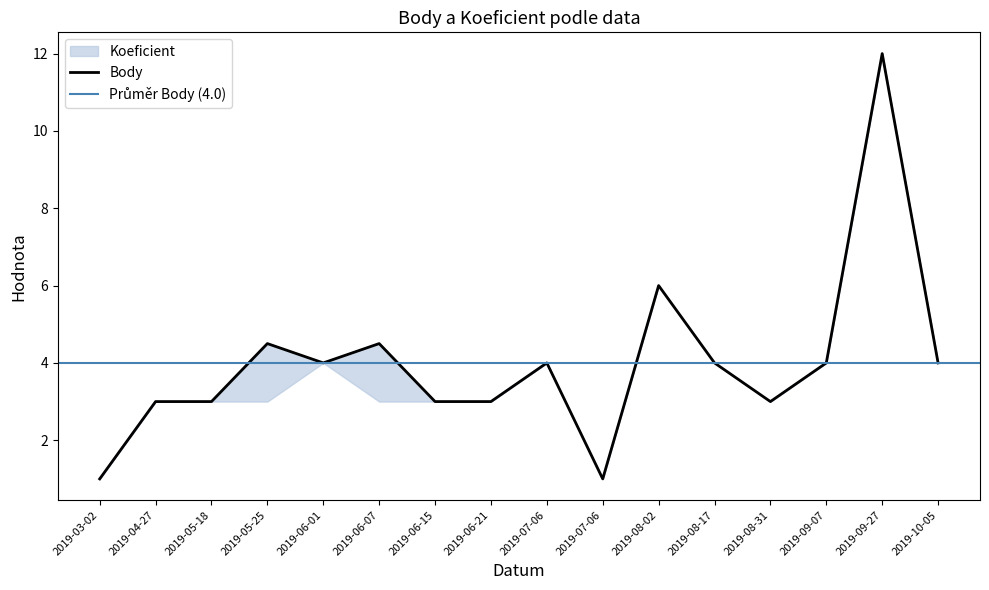

The value at 2019-04-27 is 3.0. True or false?

True